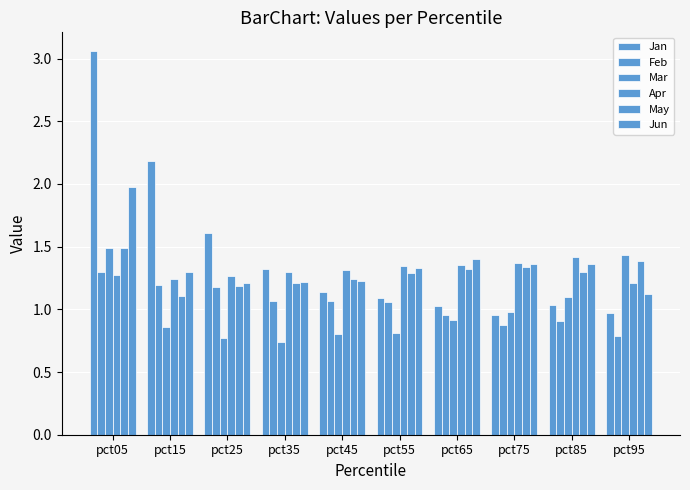

Count the number of data series in this chart.

6